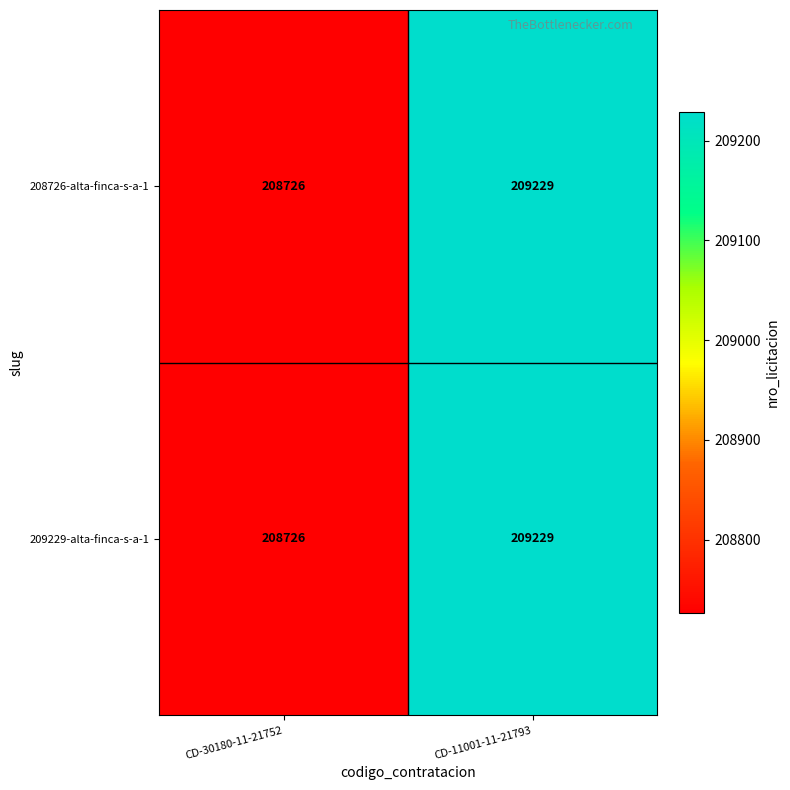

What is the maximum value shown in the chart?

209229